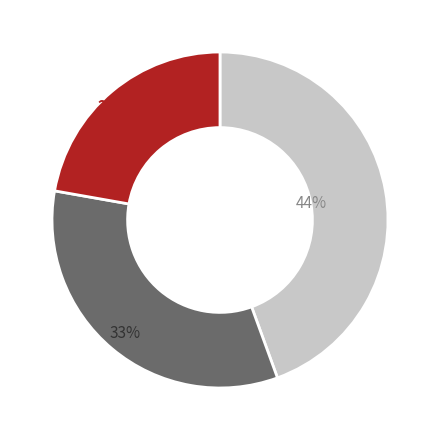

Does any single category account for the majority?

No